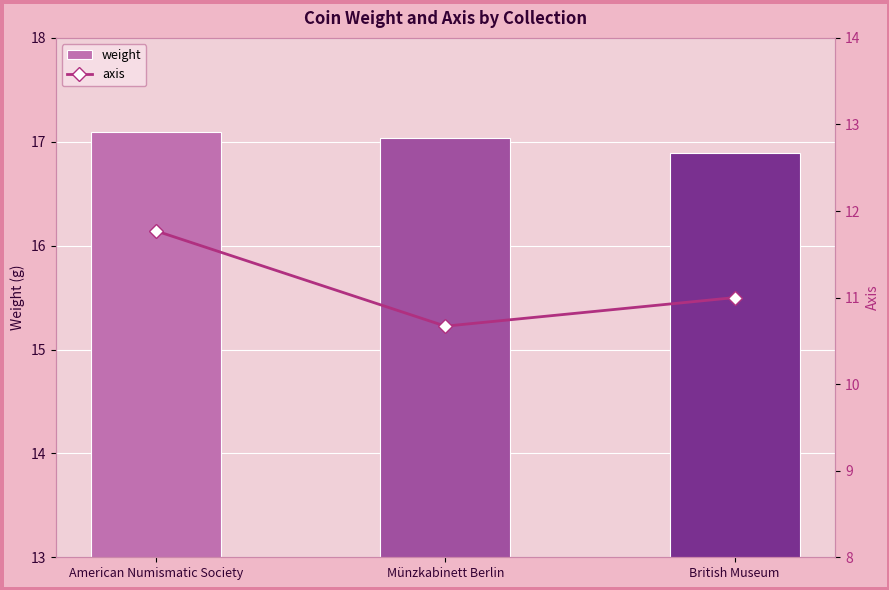

True or false: weight has a value of 10.6 at American Numismatic Society.

False